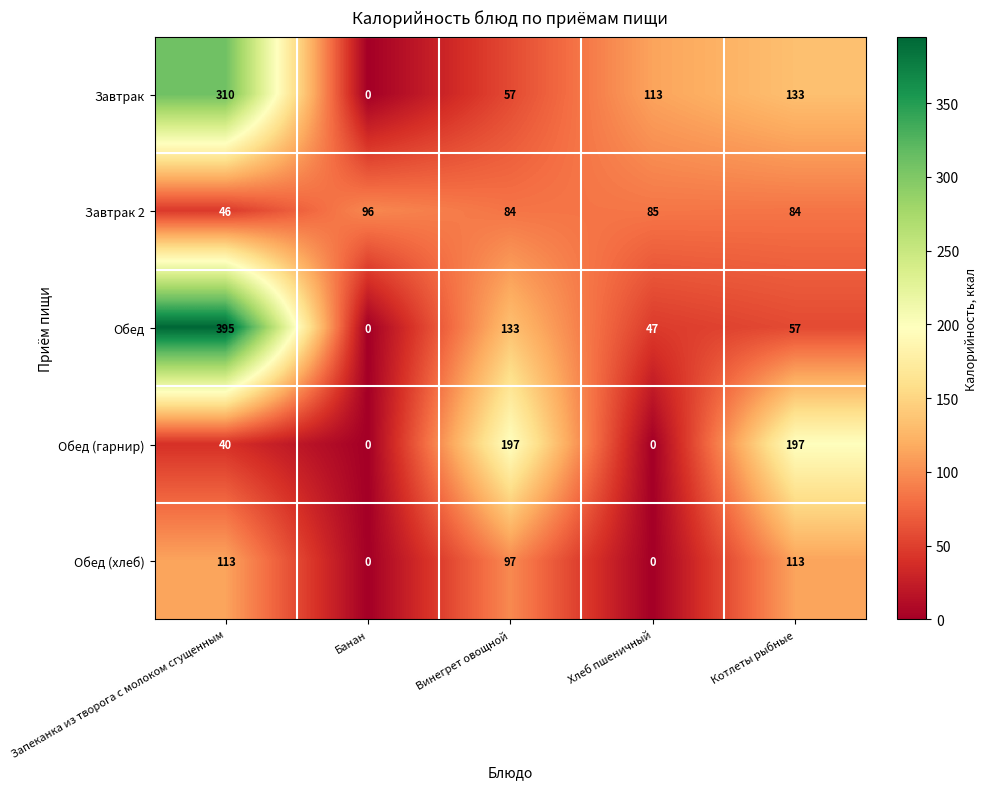

The Завтрак 2 series shows 85 at Хлеб пшеничный. True or false?

True